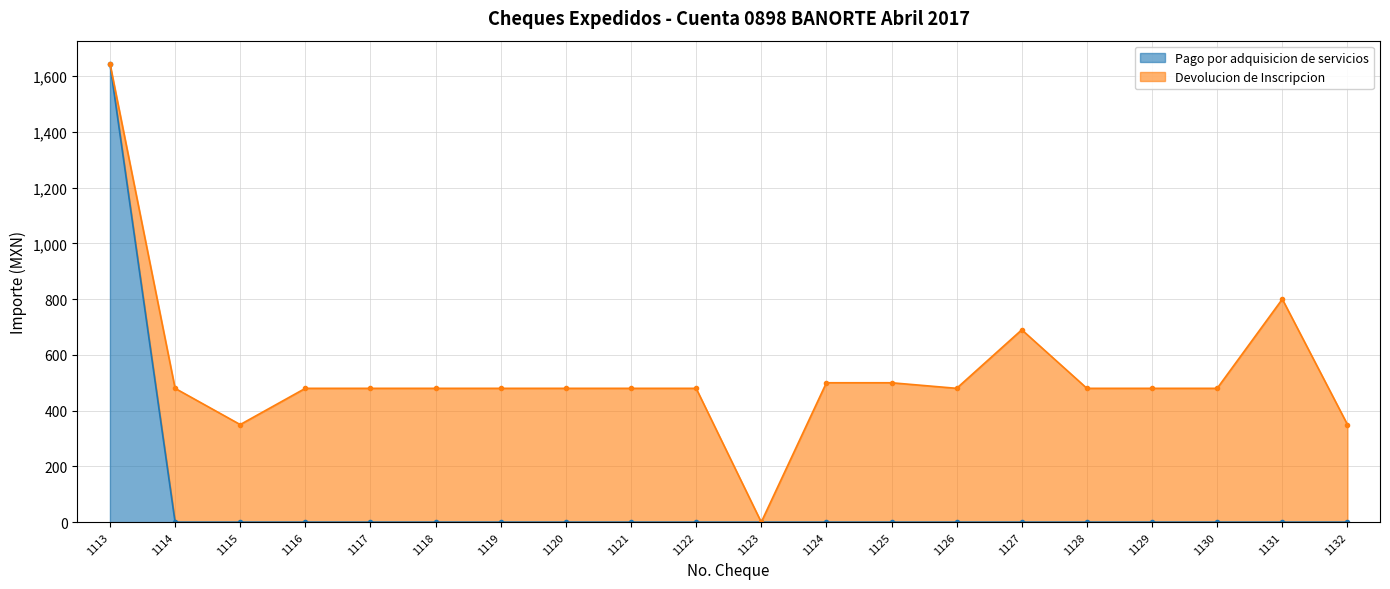

True or false: Pago por adquisicion de servicios has a value of 1109.4 at 1121.

False